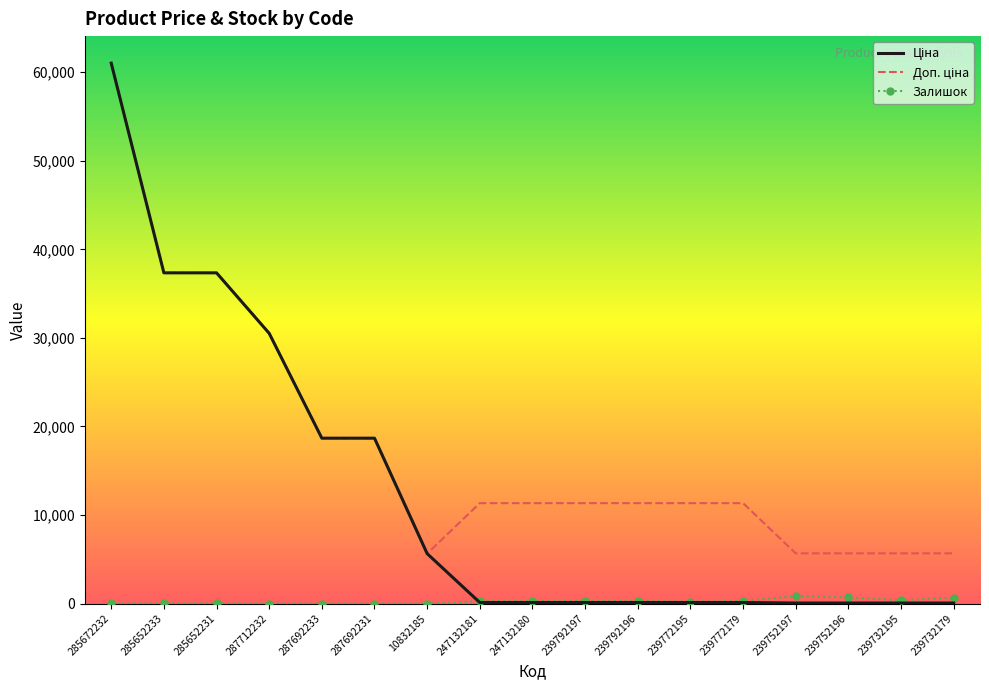

What is the spread (max minus min) of values at 285652233?

37331.0